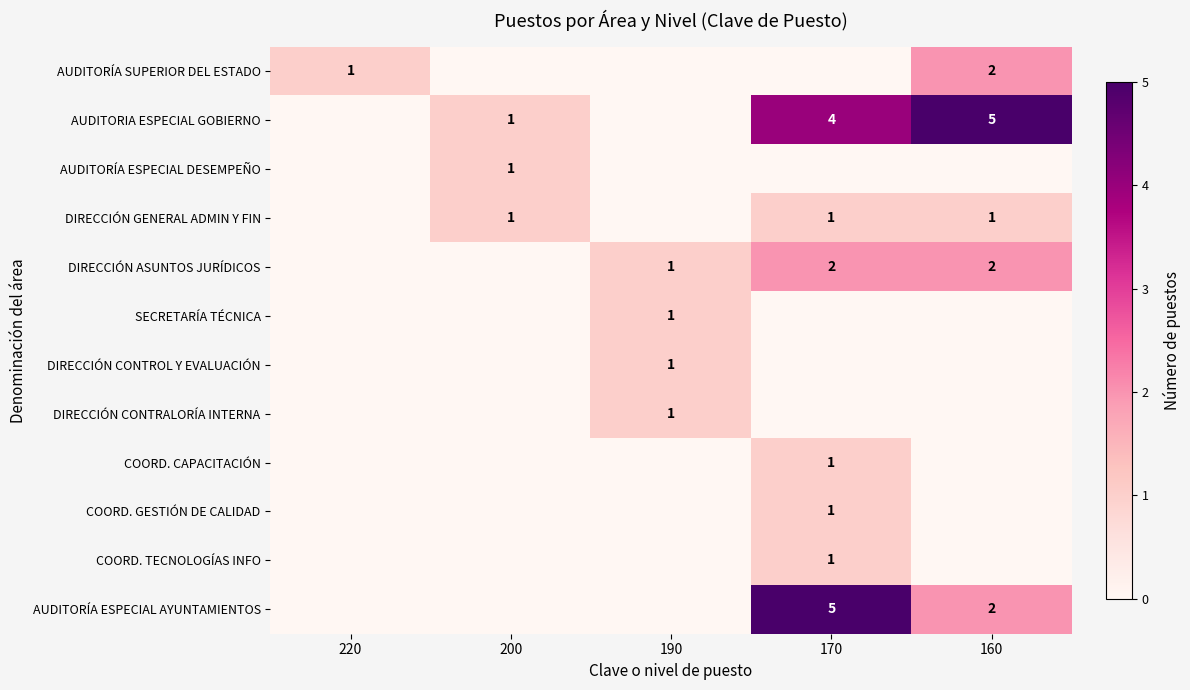

Is it true that DIRECCIÓN GENERAL ADMIN Y FIN equals 1 at 200?

True